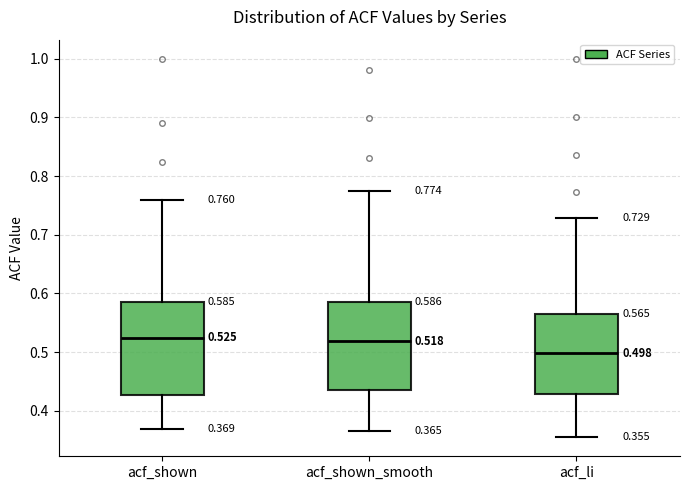

Which box's median line is the lowest?

acf_li